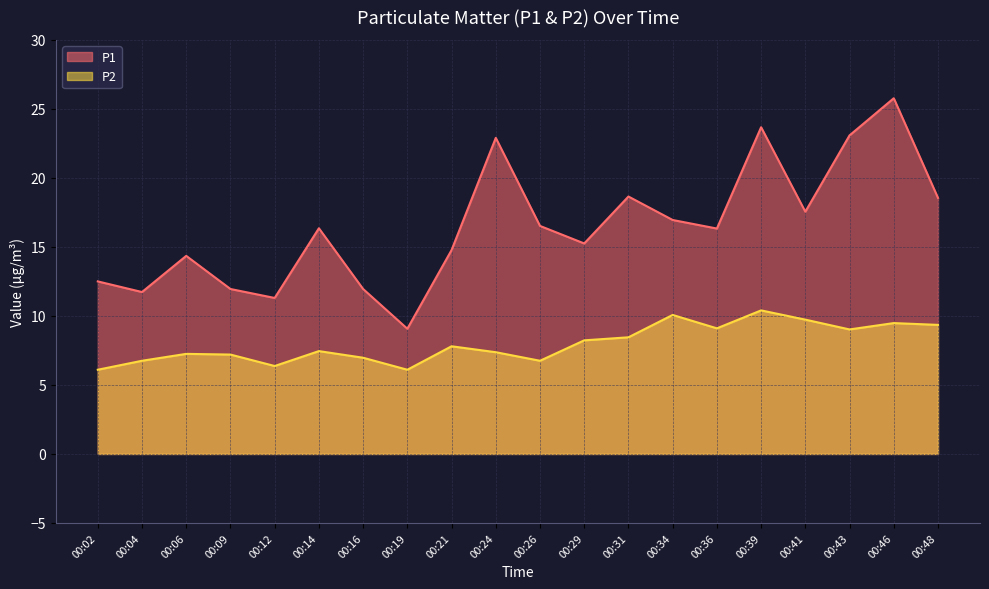

What is the value of the P1 point at the 20th from the left?

18.6